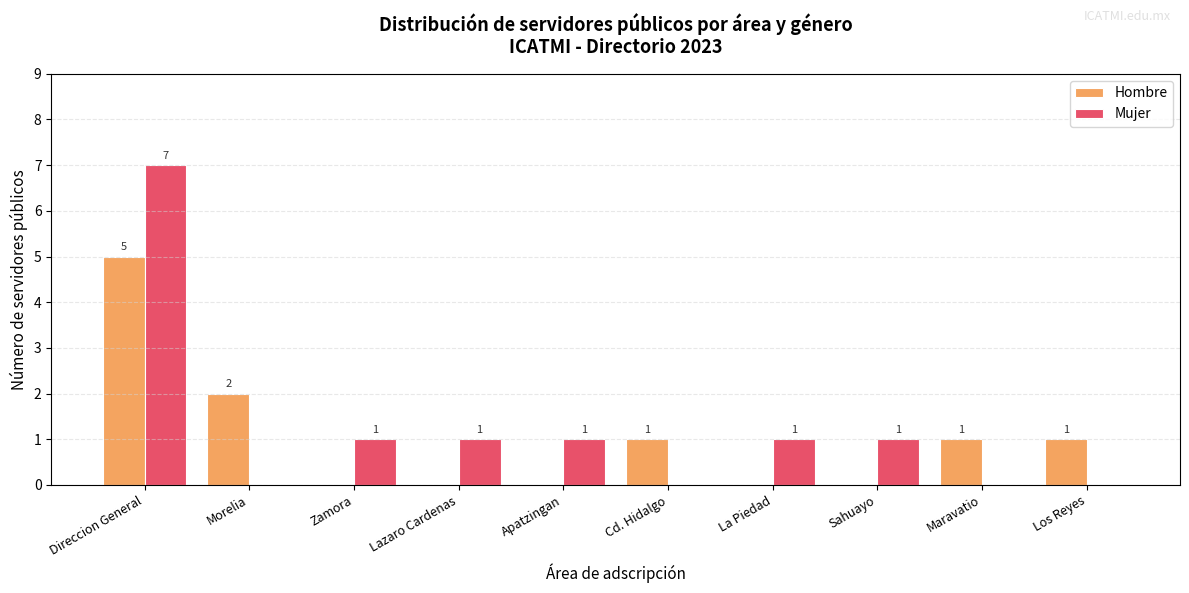

What is the total value across all series at Los Reyes?

1